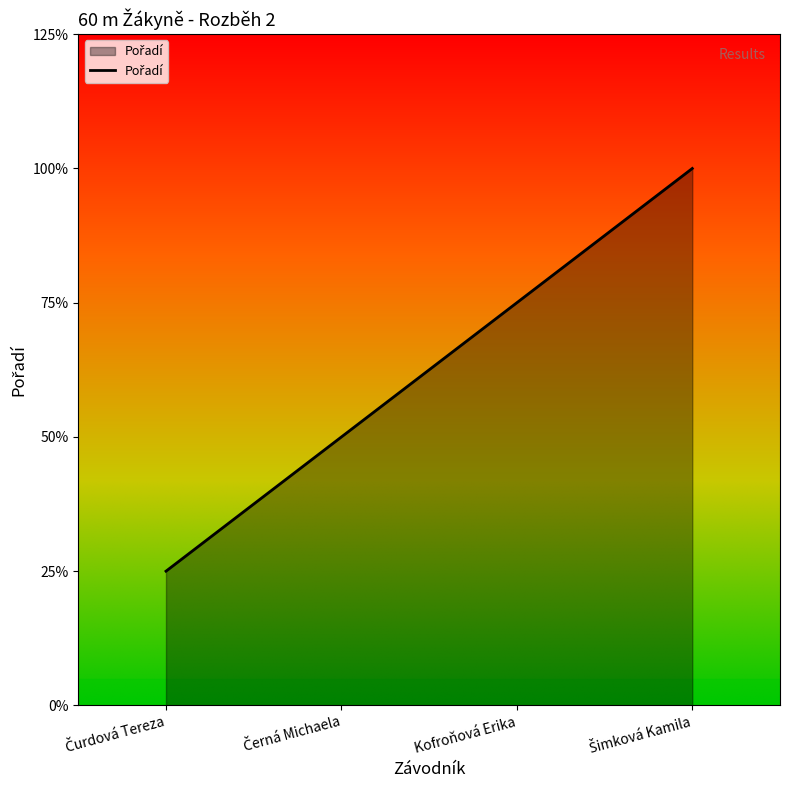

The value at Kofroňová Erika is 3. True or false?

True